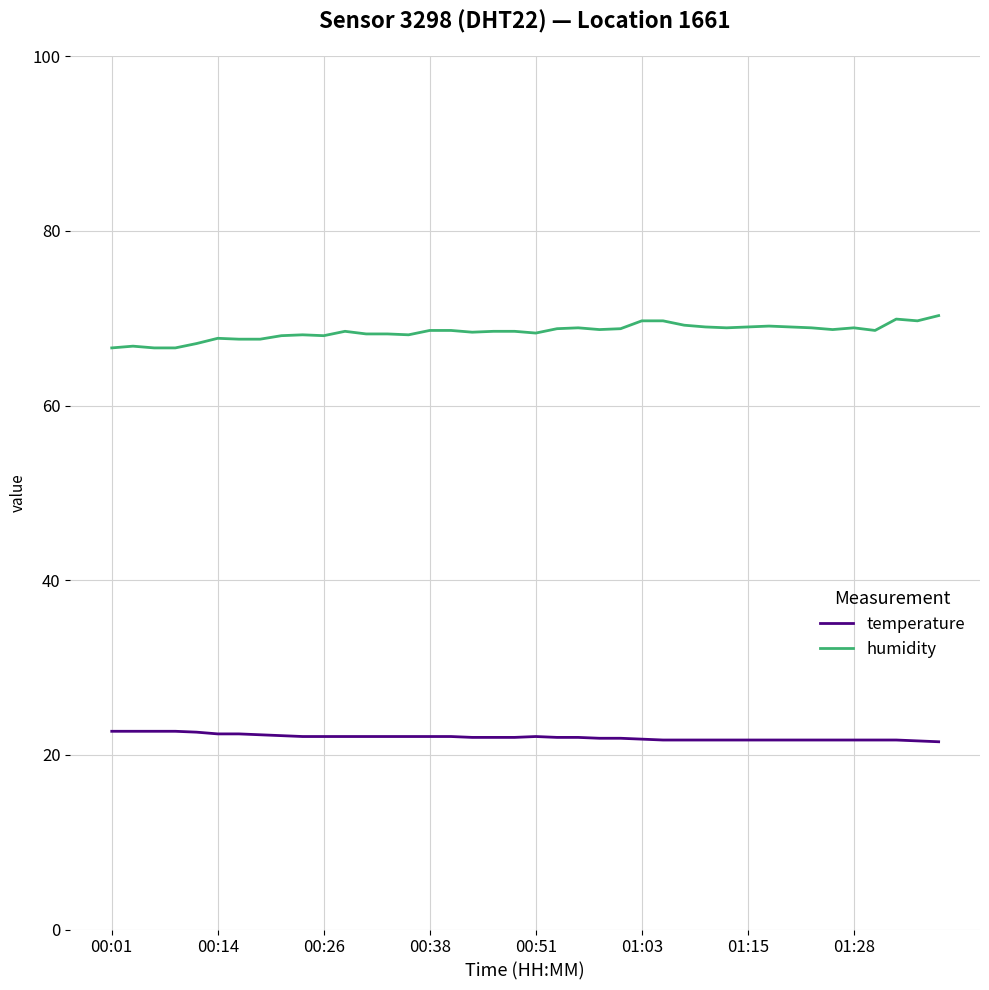

Rank the series by their average value, from lowest to highest.

temperature, humidity